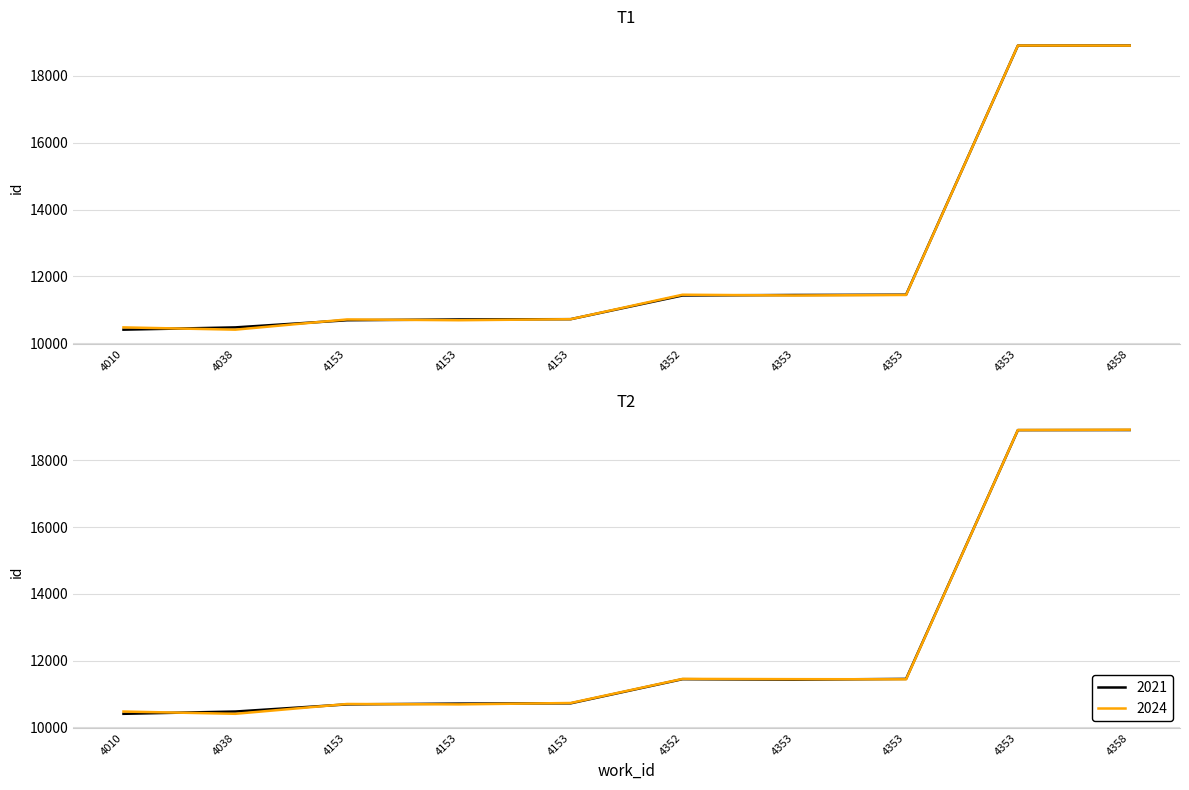

What is the value of the 8th point from the left?

11452